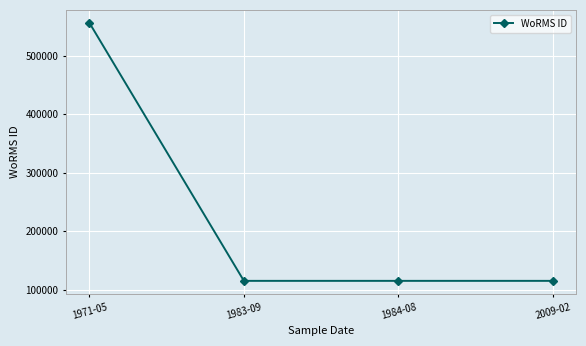

Reading right to left, list all the values displayed in this chart.

2009-02=115087	1984-08=115087	1983-09=115087	1971-05=555940